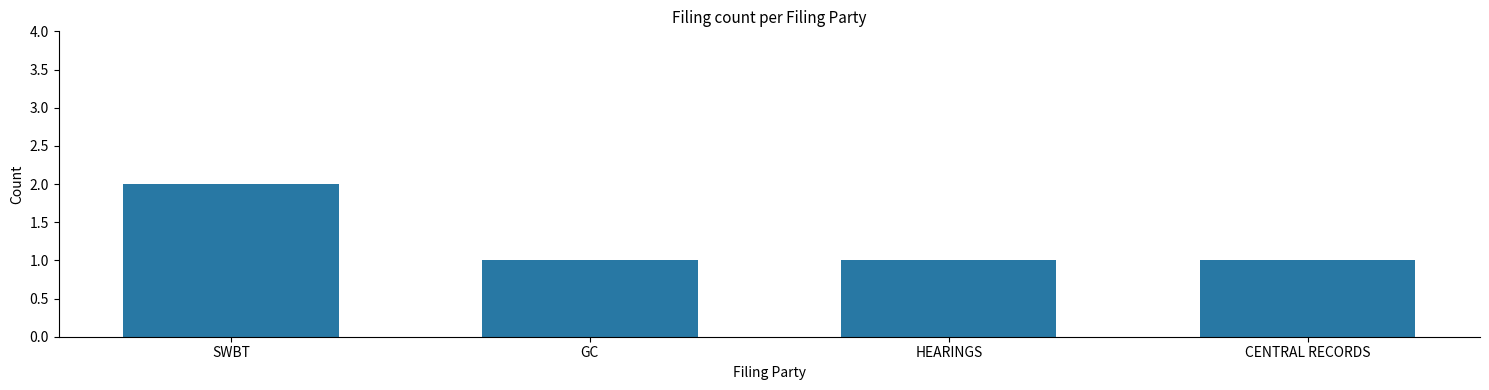

Count the number of data series in this chart.

1